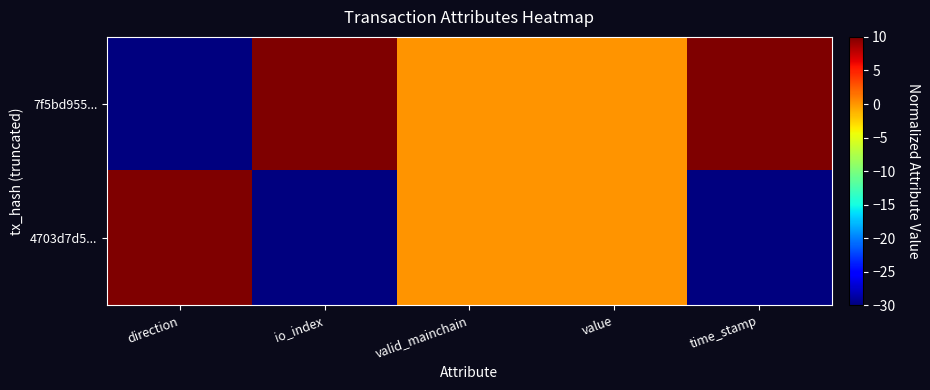

Rank the series by their maximum value, from highest to lowest.

7f5bd955..., 4703d7d5...